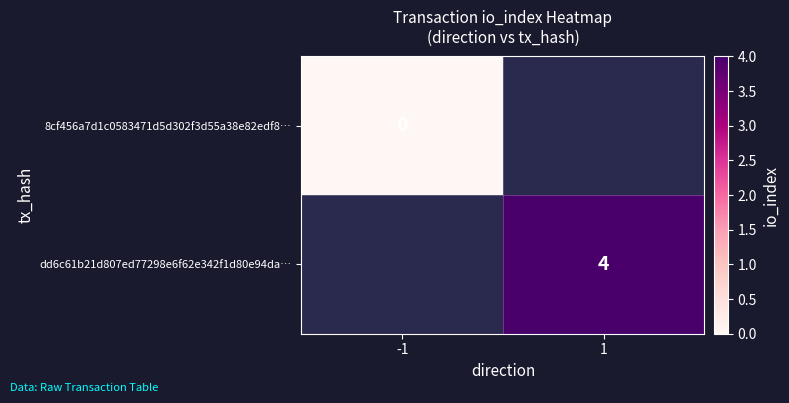

Is it true that dd6c61b21d807ed77298e6f62e342f1d80e94da… equals 6 at 1?

False